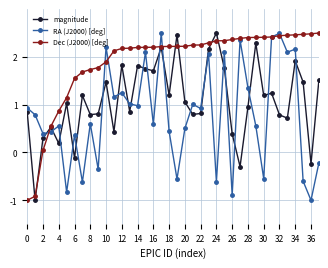

True or false: magnitude has more than 1 points higher than both neighbors.

True